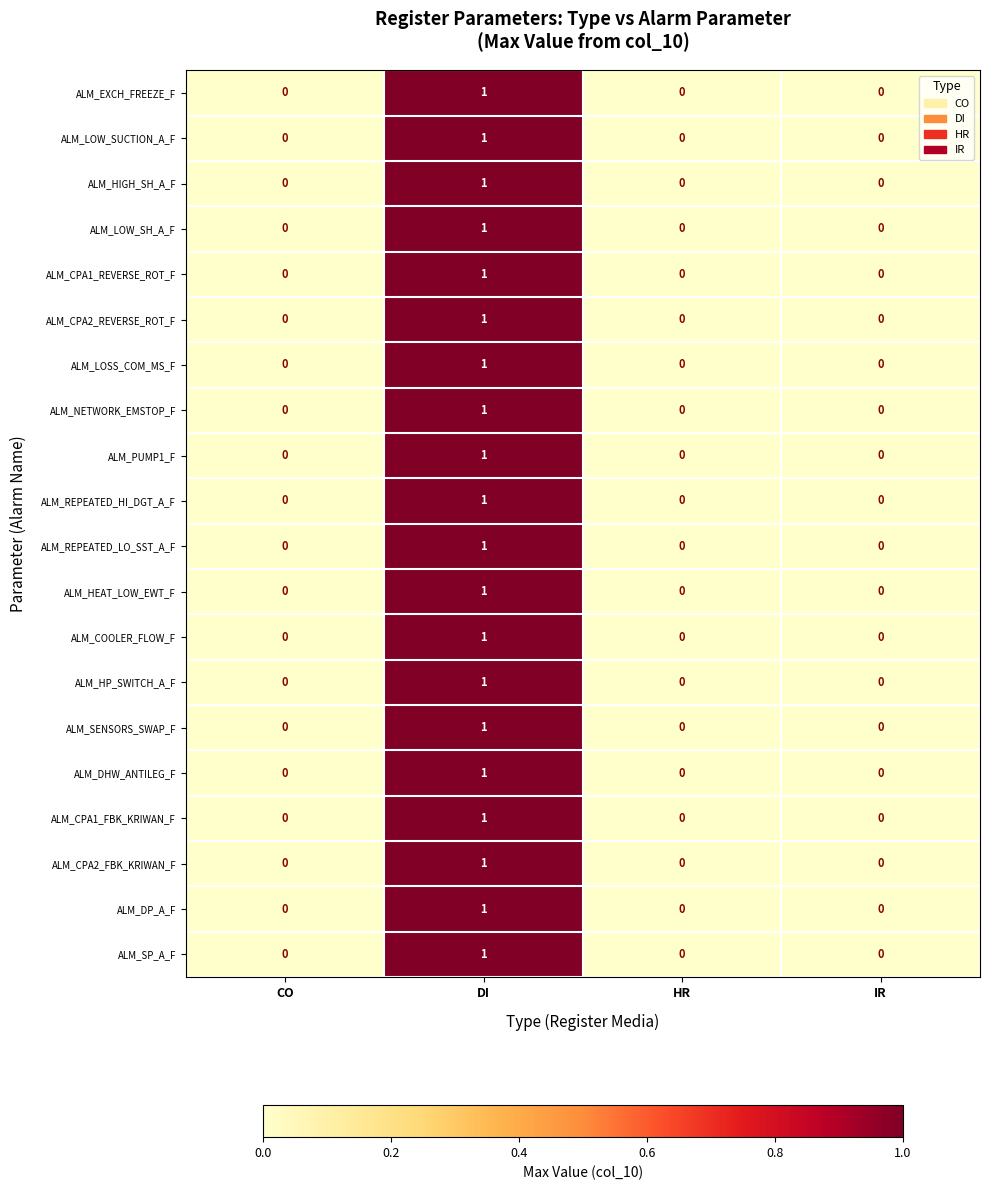

Which category has the highest value across all series?

DI